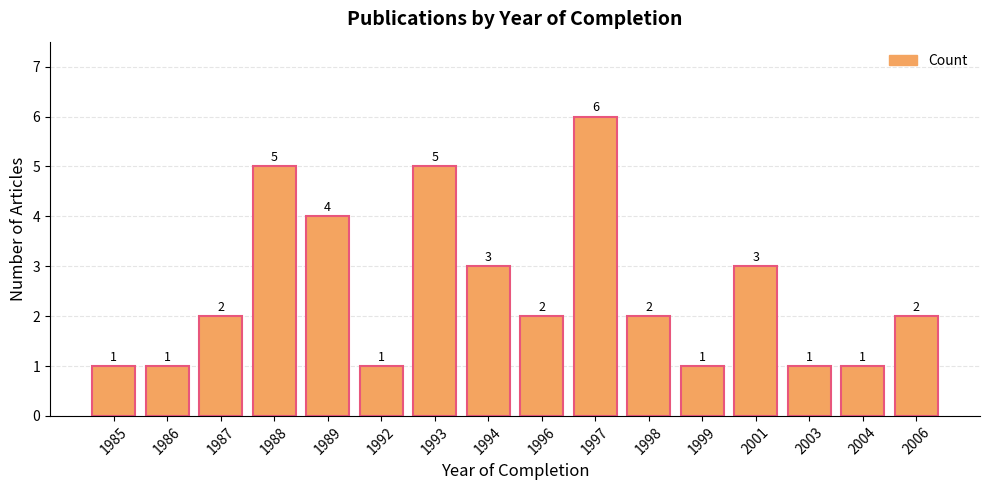

Between 1997 and 1986, which is larger?

1997